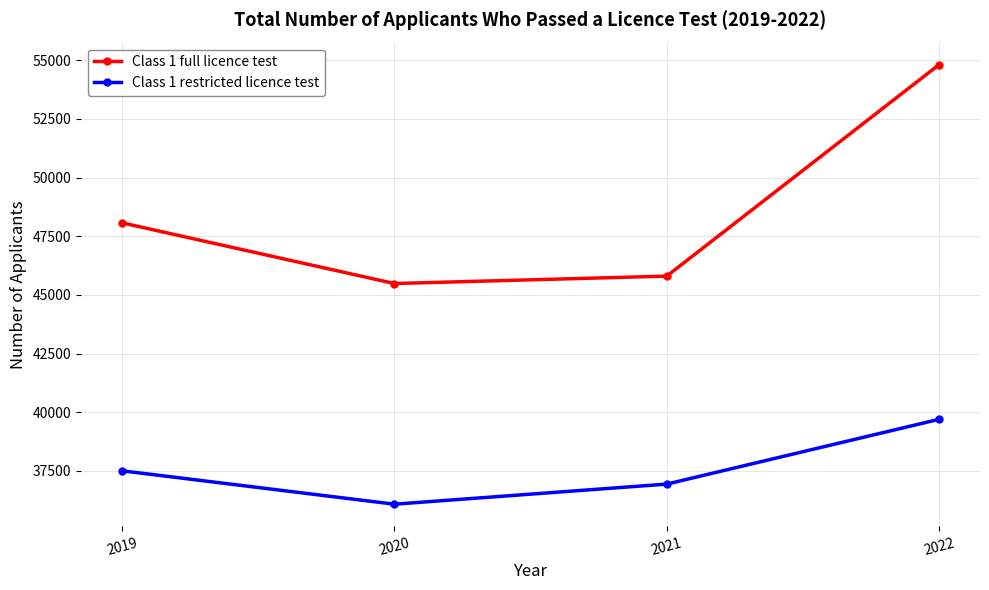

Reading left to right, transcribe all the data shown in this chart.

Class 1 full licence test: 48072	45484	45800	54812
Class 1 restricted licence test: 37506	36082	36938	39700